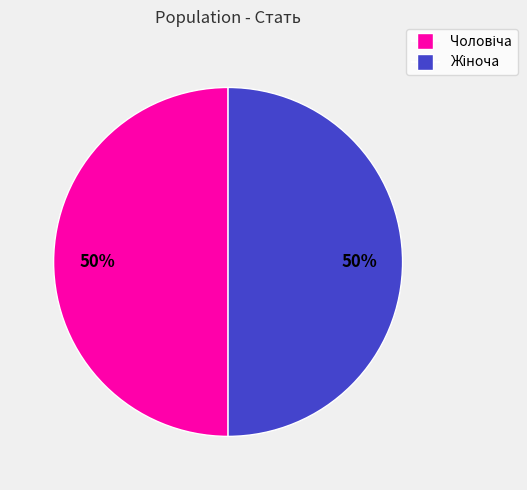

To the nearest percent, what is the average slice percentage?

50%